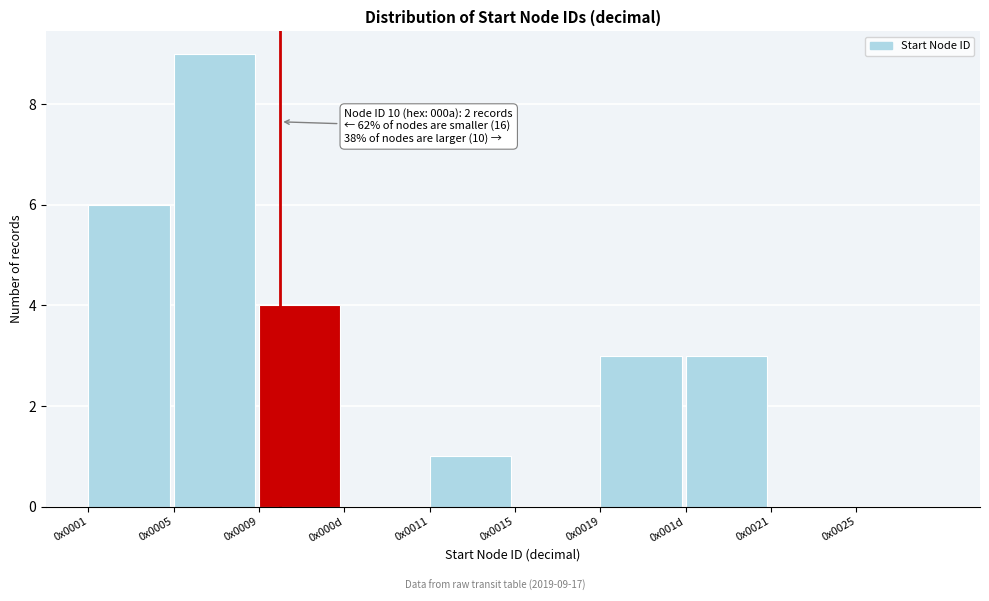

Reading left to right, what are all the values shown in this chart?

0x0001=6	0x0005=9	0x0009=4	0x000d=0	0x0011=1	0x0015=0	0x0019=3	0x001d=3	0x0021=0	0x0025=0